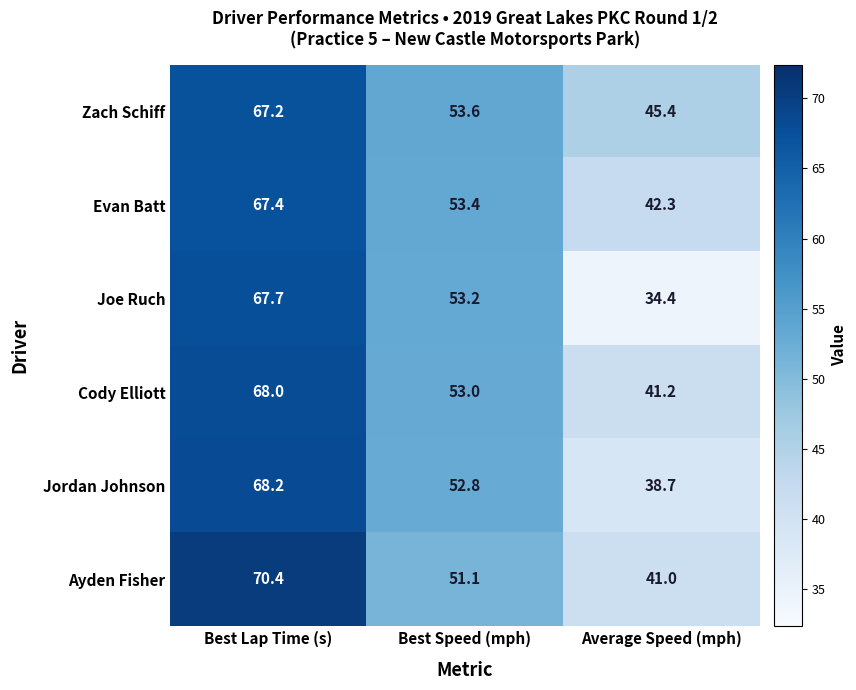

The Jordan Johnson series shows 52.8 at Best Speed (mph). True or false?

True